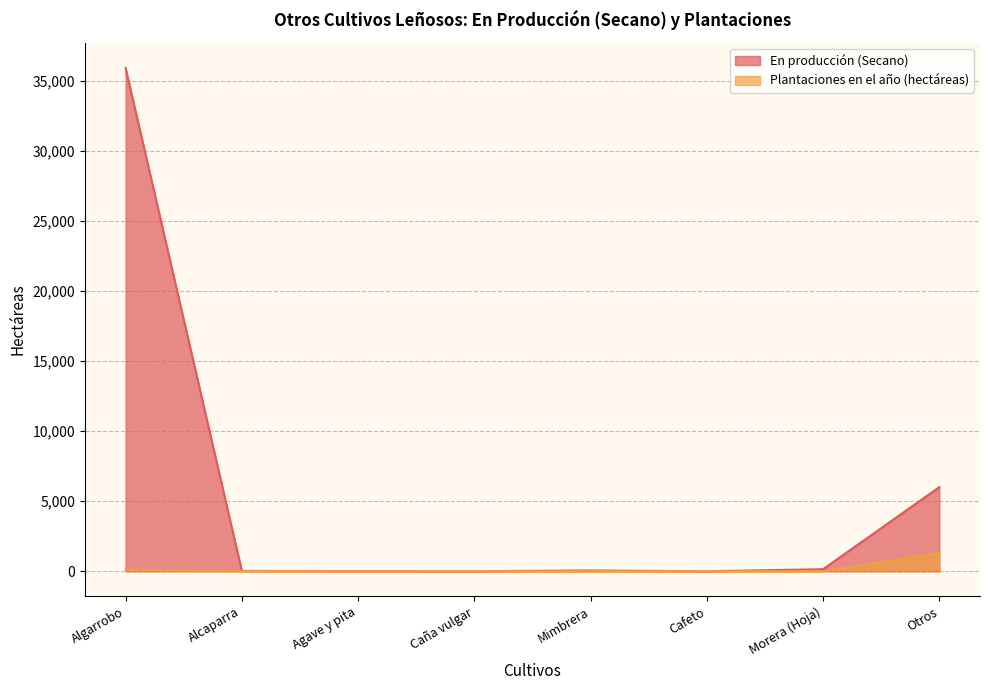

The En producción (Secano) series shows 6011 at Otros. True or false?

True